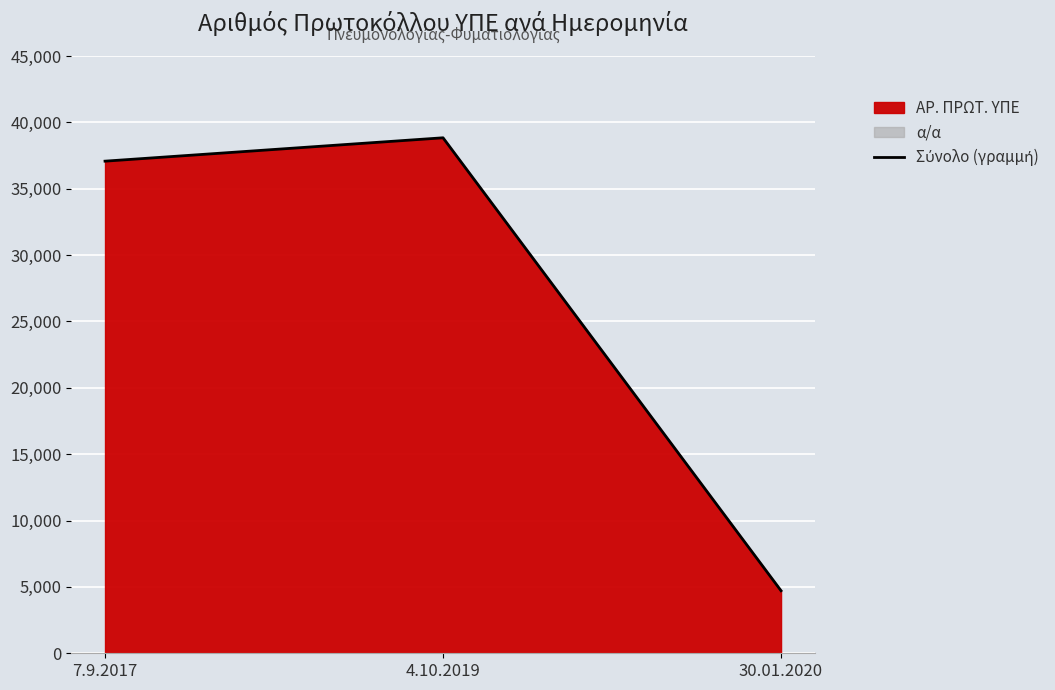

Is it true that the value at 30.01.2020 is 4713?

True